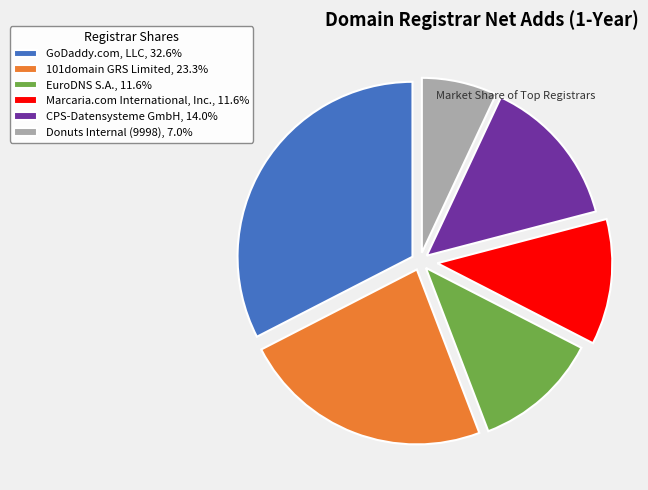

True or false: GoDaddy.com, LLC accounts for 33% of the total.

True